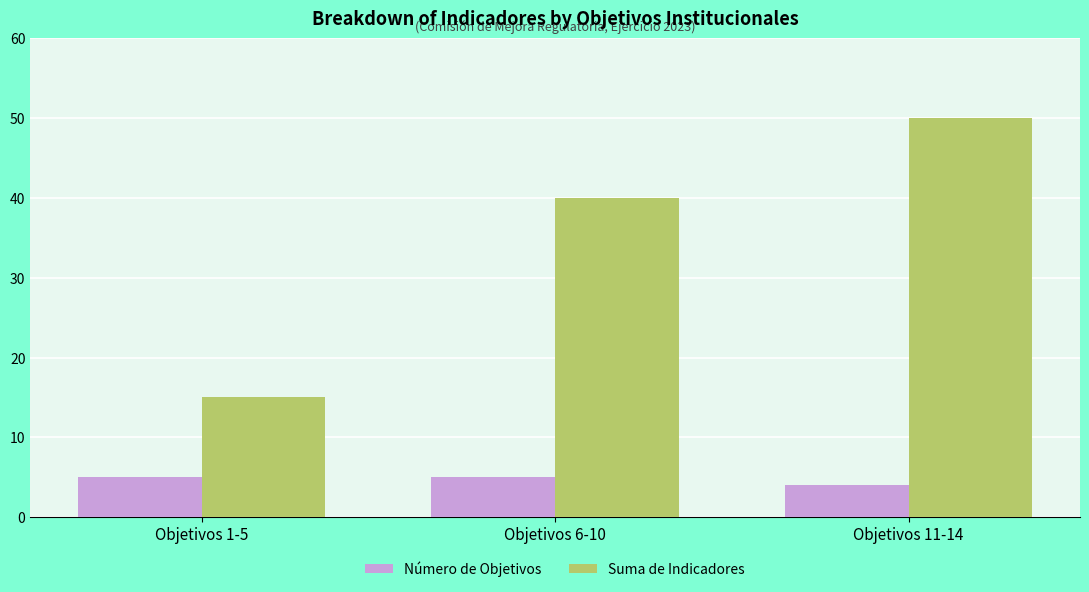

What is the greatest value displayed?

50